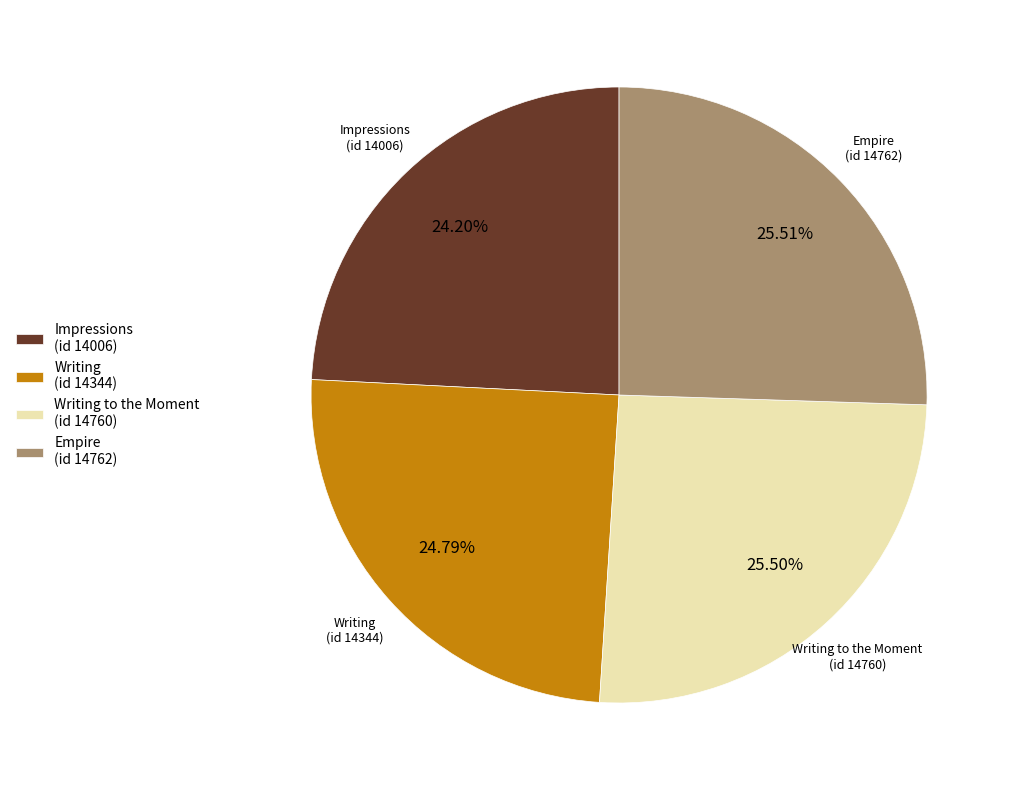

True or false: Writing (id 14344) accounts for 40% of the total.

False